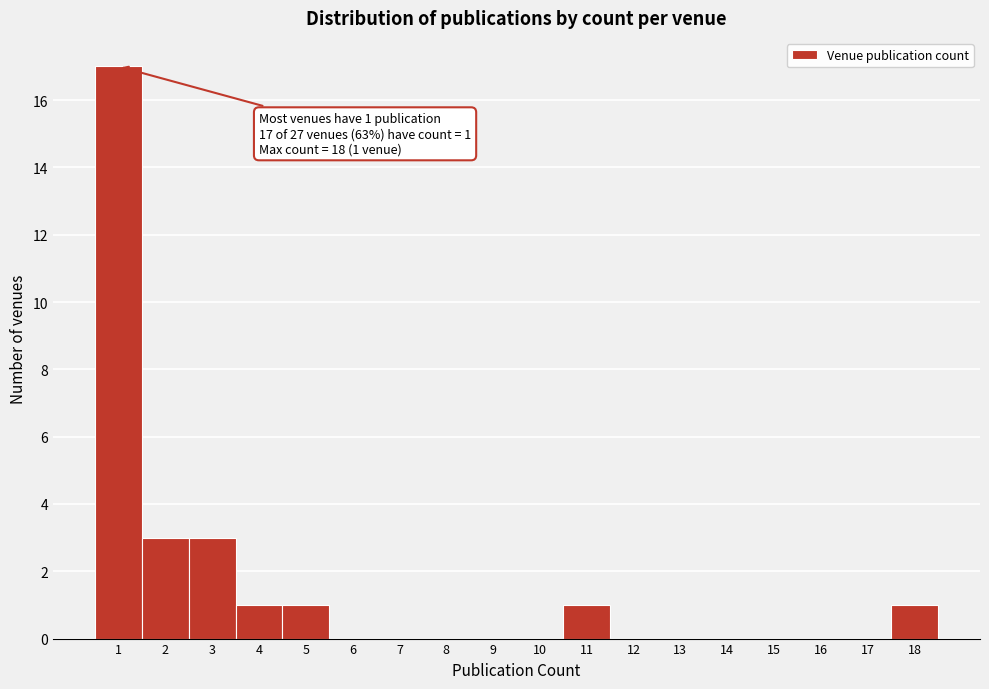

Over which range of the x-axis is the bar tallest?

0.5 to 1.5